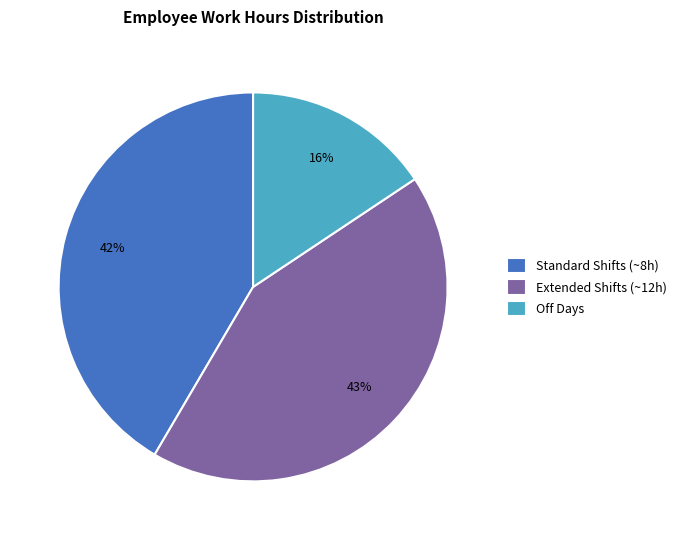

To the nearest percent, what is the average slice percentage?

33%